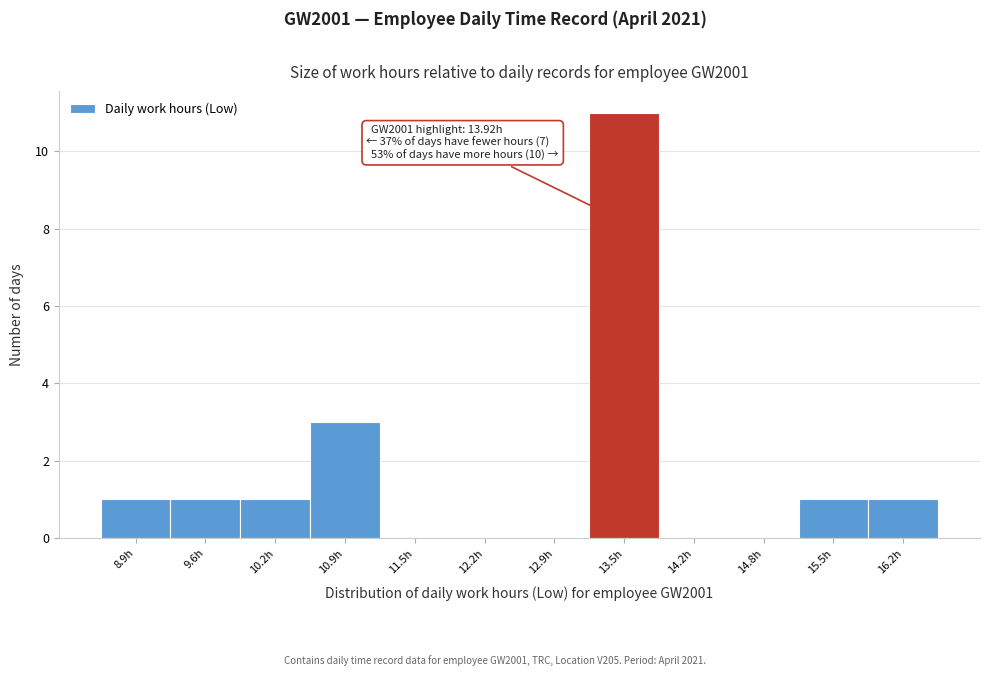

Reading right to left, list all the values displayed in this chart.

16.2h=1	15.5h=1	14.8h=0	14.2h=0	13.5h=11	12.9h=0	12.2h=0	11.5h=0	10.9h=3	10.2h=1	9.6h=1	8.9h=1